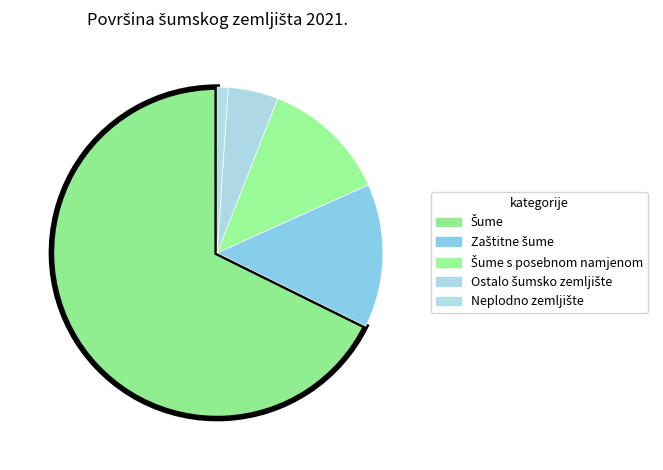

To the nearest percent, what is the difference between the largest and smallest slice percentages?

67%